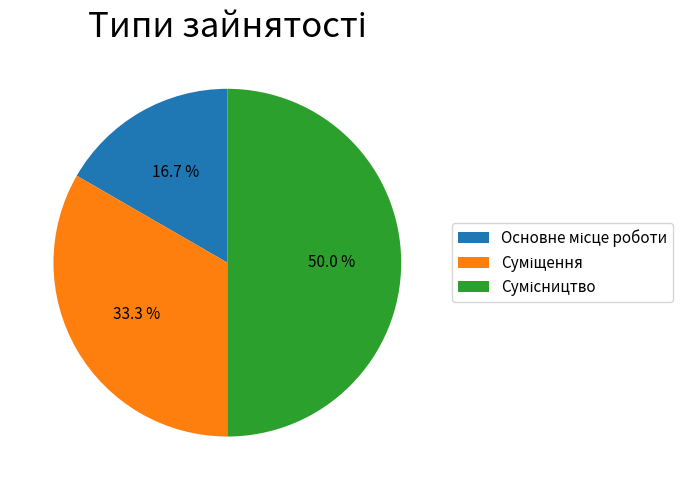

Count the number of slices in the pie.

3